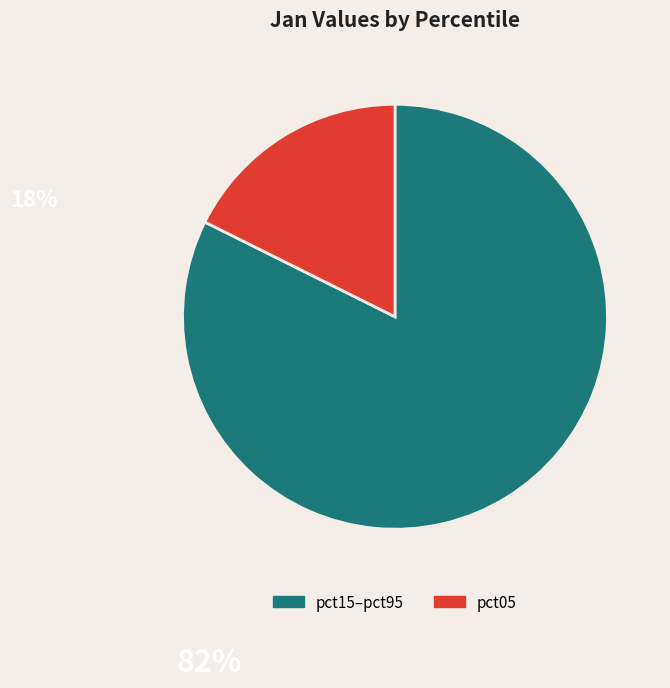

Does any single category account for the majority?

Yes